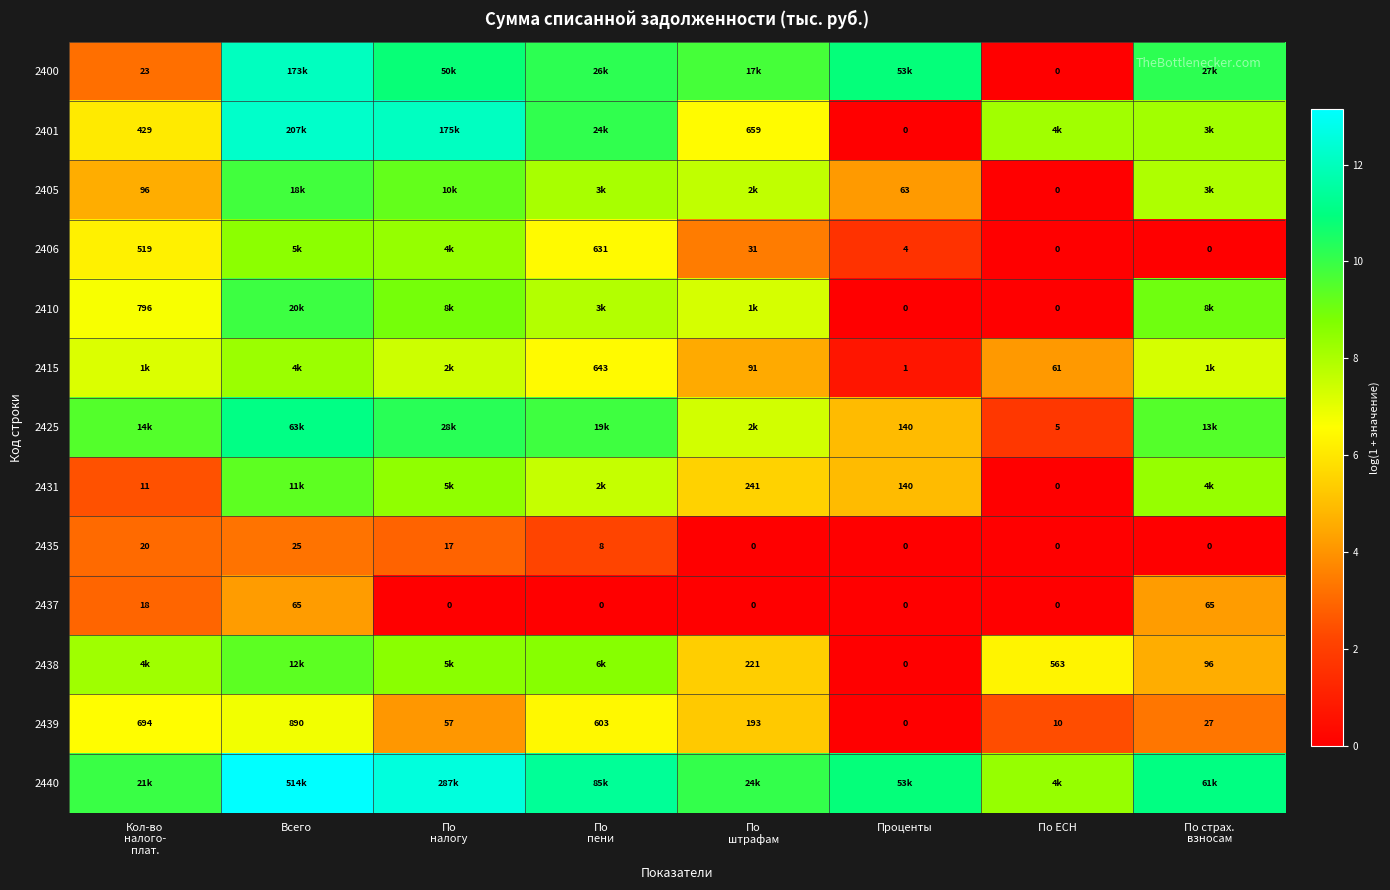

What is the difference between the 2406 values at По налогу and По пени?

1.9